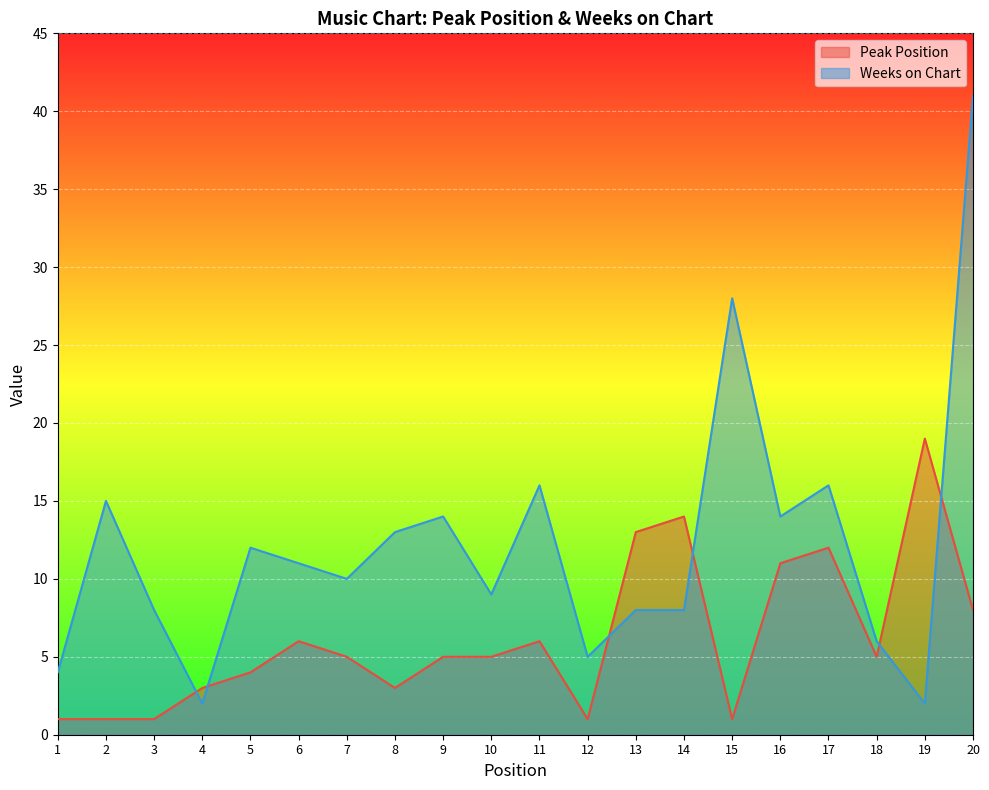

The Peak Position series shows 6 at 11. True or false?

True